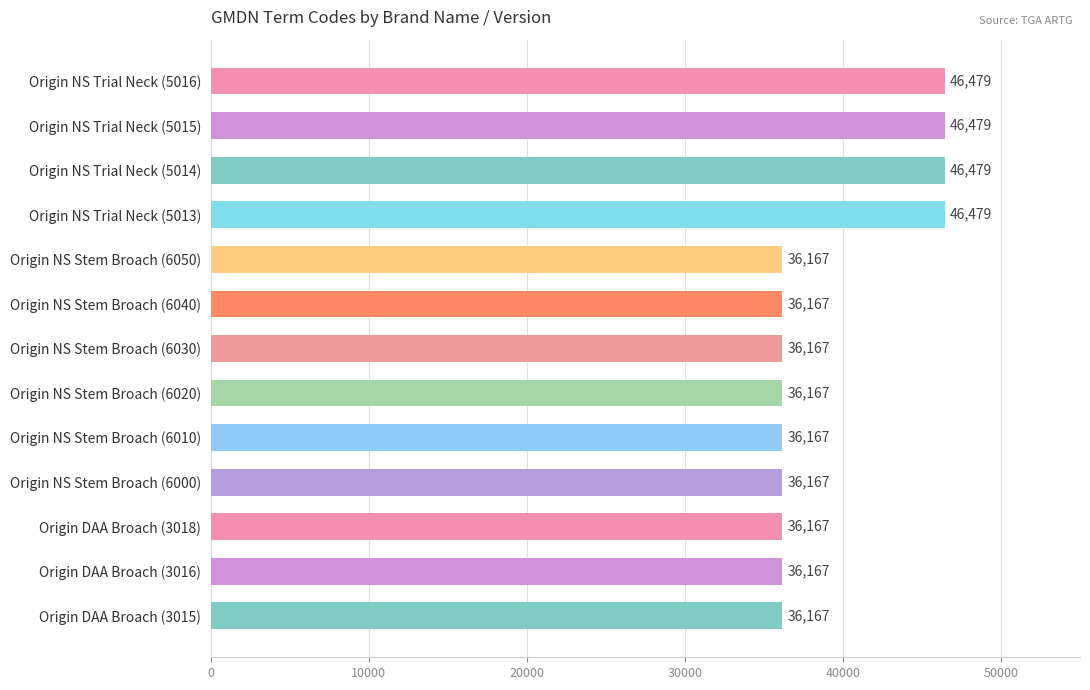

The value at Origin NS Stem Broach (6000) is 8184. True or false?

False